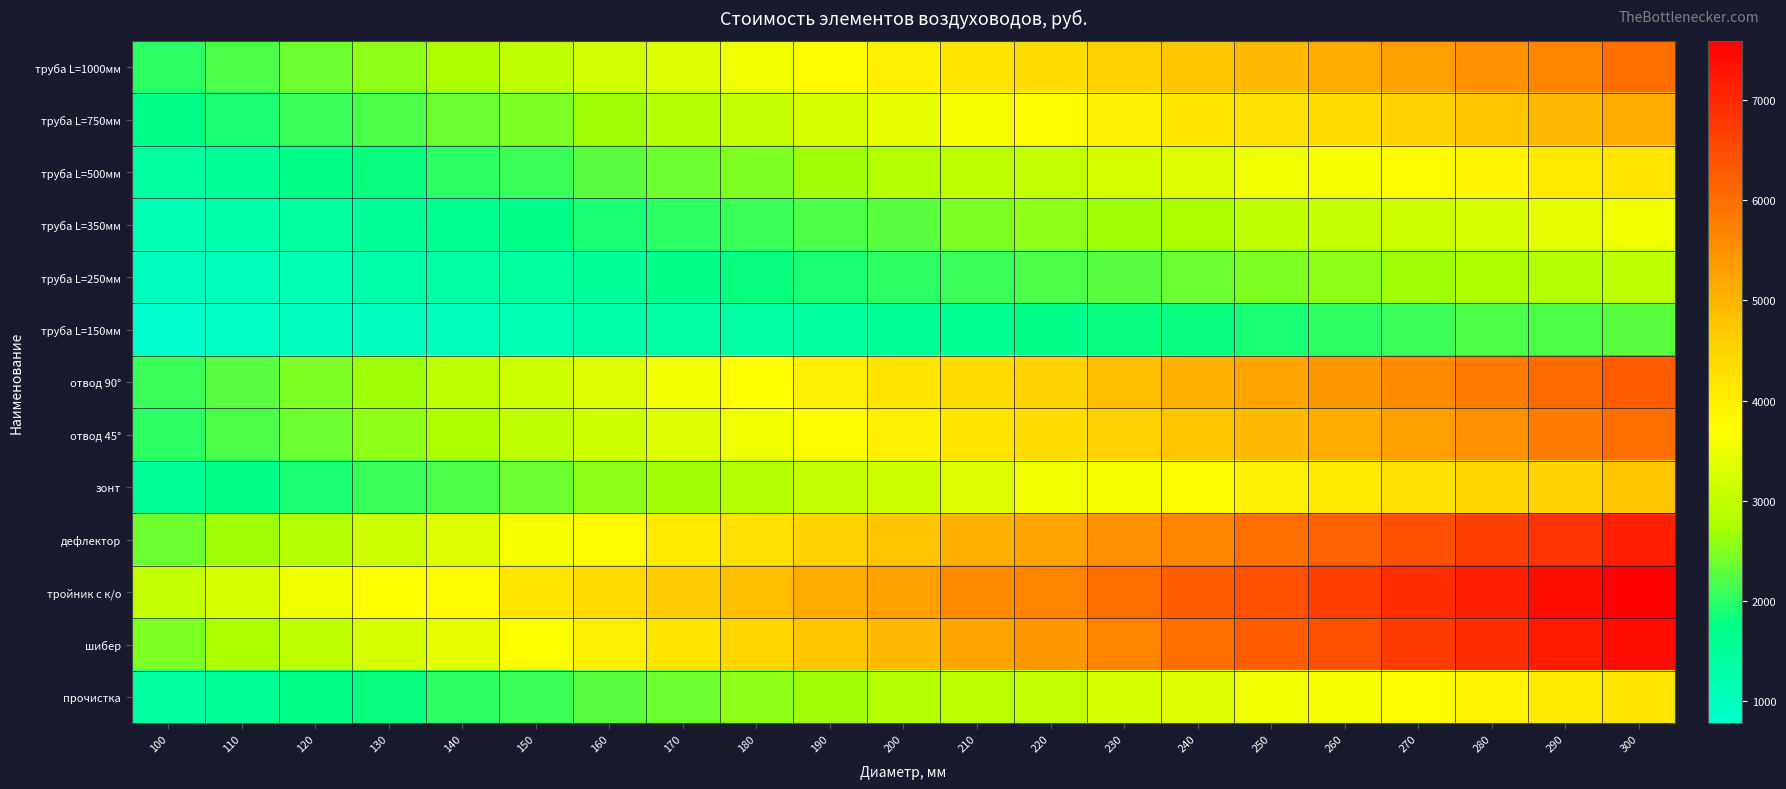

What is the total value across all series at 140?

31606.7